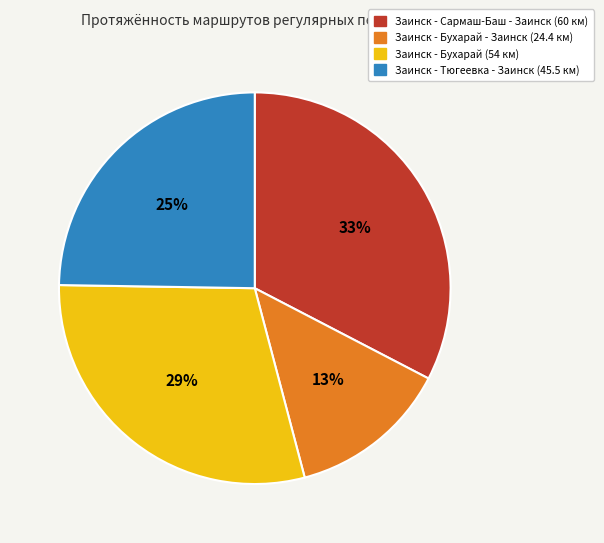

To the nearest percent, what is the average slice percentage?

25%